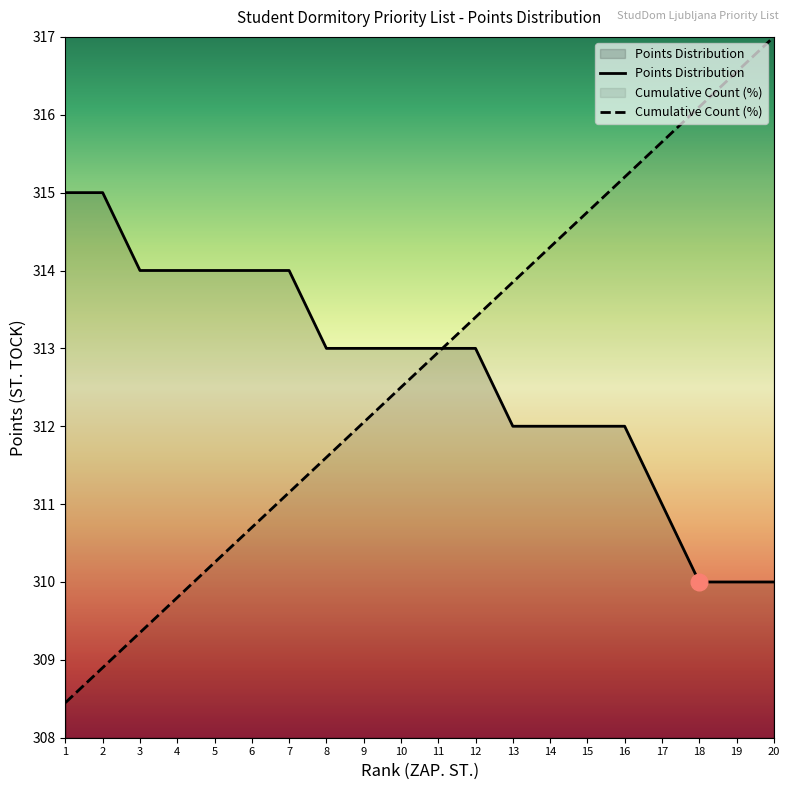

What is the difference between the highest and lowest values at 18?

6.1